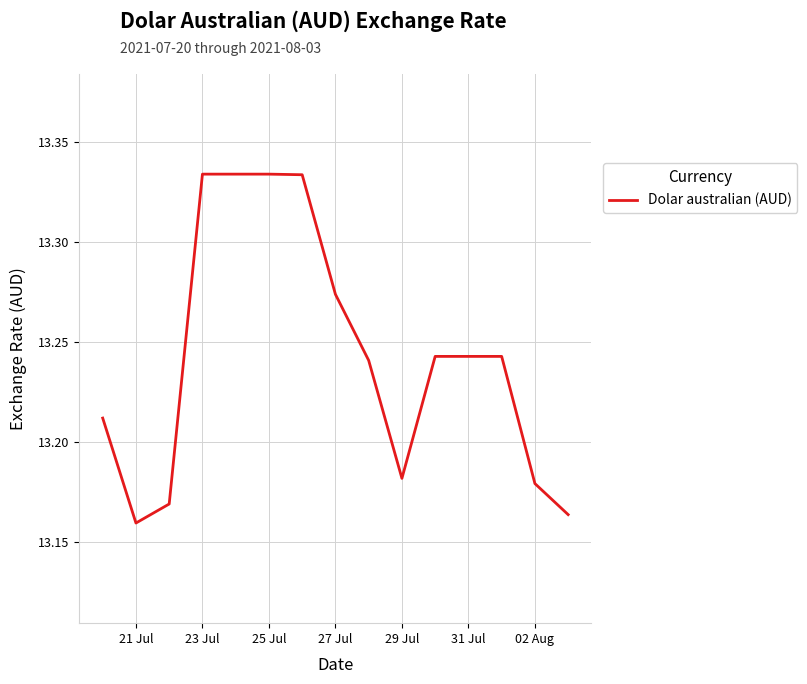

Does the chart have visible grid lines?

Yes